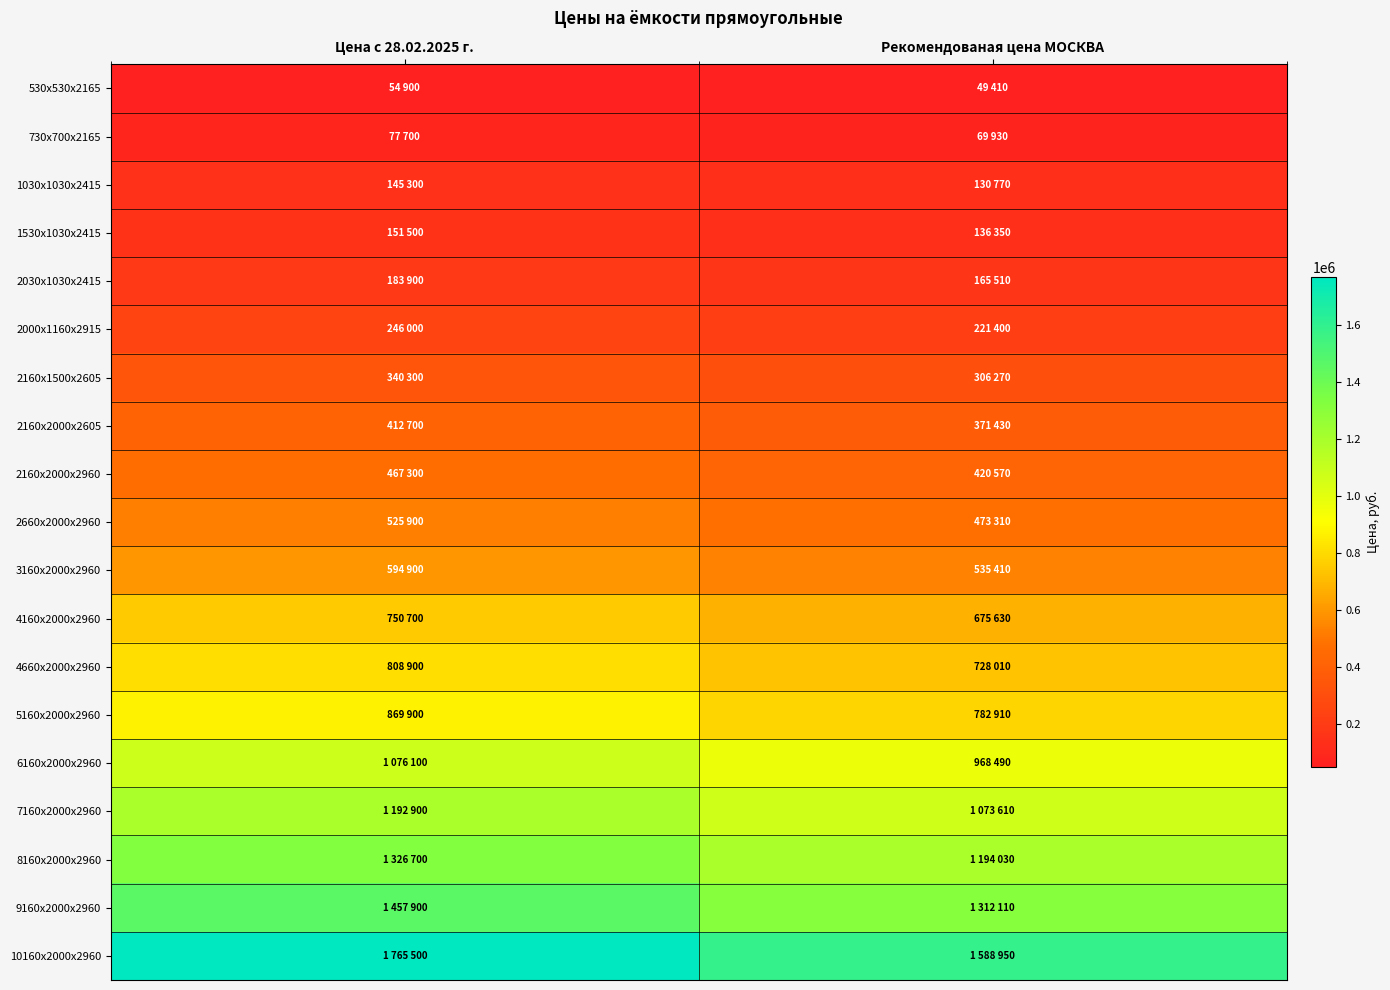

Reading left to right, list all the values displayed in this chart.

530х530х2165: Цена с 28.02.2025 г.=54900	Рекомендованая цена МОСКВА=49410
730х700х2165: Цена с 28.02.2025 г.=77700	Рекомендованая цена МОСКВА=69930
1030х1030х2415: Цена с 28.02.2025 г.=145300	Рекомендованая цена МОСКВА=130770
1530х1030х2415: Цена с 28.02.2025 г.=151500	Рекомендованая цена МОСКВА=136350
2030х1030х2415: Цена с 28.02.2025 г.=183900	Рекомендованая цена МОСКВА=165510
2000х1160х2915: Цена с 28.02.2025 г.=246000	Рекомендованая цена МОСКВА=221400
2160х1500х2605: Цена с 28.02.2025 г.=340300	Рекомендованая цена МОСКВА=306270
2160х2000х2605: Цена с 28.02.2025 г.=412700	Рекомендованая цена МОСКВА=371430
2160х2000х2960: Цена с 28.02.2025 г.=467300	Рекомендованая цена МОСКВА=420570
2660х2000х2960: Цена с 28.02.2025 г.=525900	Рекомендованая цена МОСКВА=473310
3160х2000х2960: Цена с 28.02.2025 г.=594900	Рекомендованая цена МОСКВА=535410
4160х2000х2960: Цена с 28.02.2025 г.=750700	Рекомендованая цена МОСКВА=675630
4660х2000х2960: Цена с 28.02.2025 г.=808900	Рекомендованая цена МОСКВА=728010
5160х2000х2960: Цена с 28.02.2025 г.=869900	Рекомендованая цена МОСКВА=782910
6160х2000х2960: Цена с 28.02.2025 г.=1076100	Рекомендованая цена МОСКВА=968490
7160х2000х2960: Цена с 28.02.2025 г.=1192900	Рекомендованая цена МОСКВА=1073610
8160х2000х2960: Цена с 28.02.2025 г.=1326700	Рекомендованая цена МОСКВА=1194030
9160х2000х2960: Цена с 28.02.2025 г.=1457900	Рекомендованая цена МОСКВА=1312110
10160х2000х2960: Цена с 28.02.2025 г.=1765500	Рекомендованая цена МОСКВА=1588950